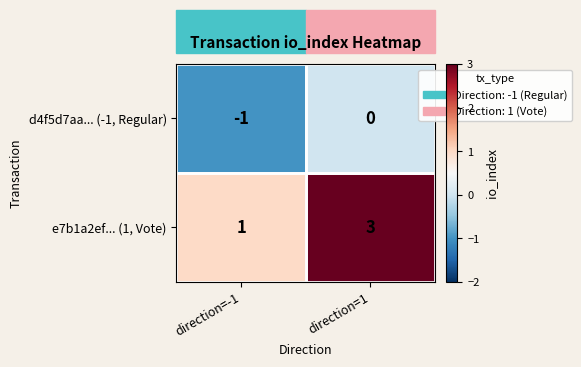

Is it true that e7b1a2ef... (1, Vote) equals 3 at direction=1?

True